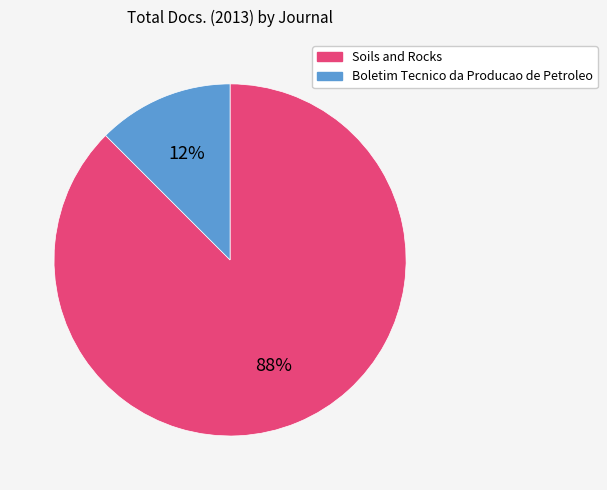

Which has a higher value, Soils and Rocks or Boletim Tecnico da Producao de Petroleo?

Soils and Rocks